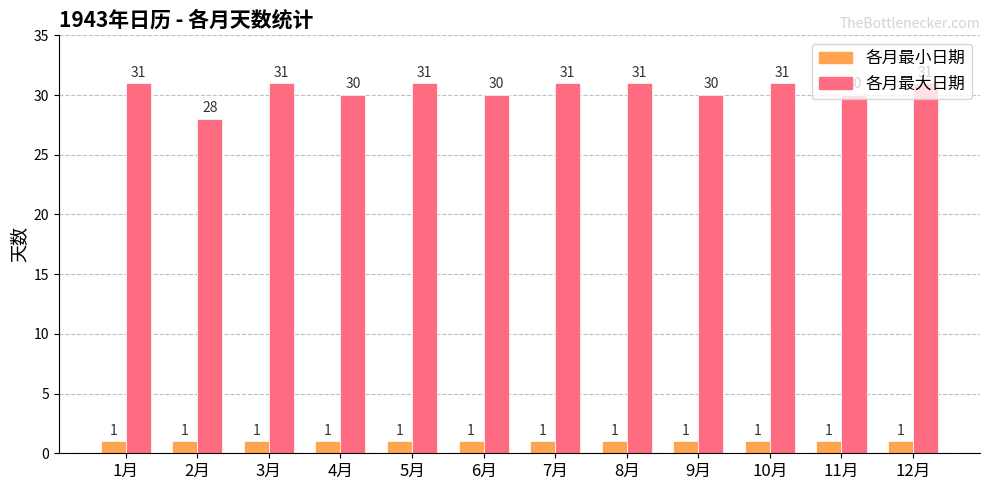

Rank the series at 8月 from highest to lowest value.

各月最大日期, 各月最小日期